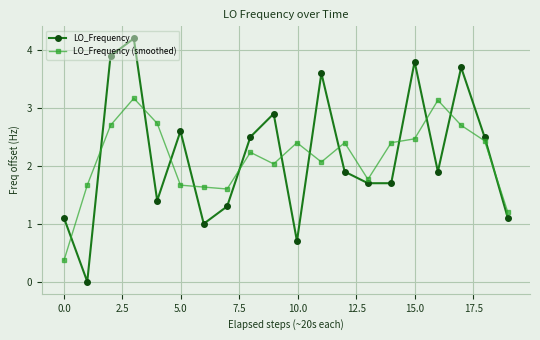

What is the difference between the second highest and minimum values in the LO_Frequency (smoothed) series?

2.8